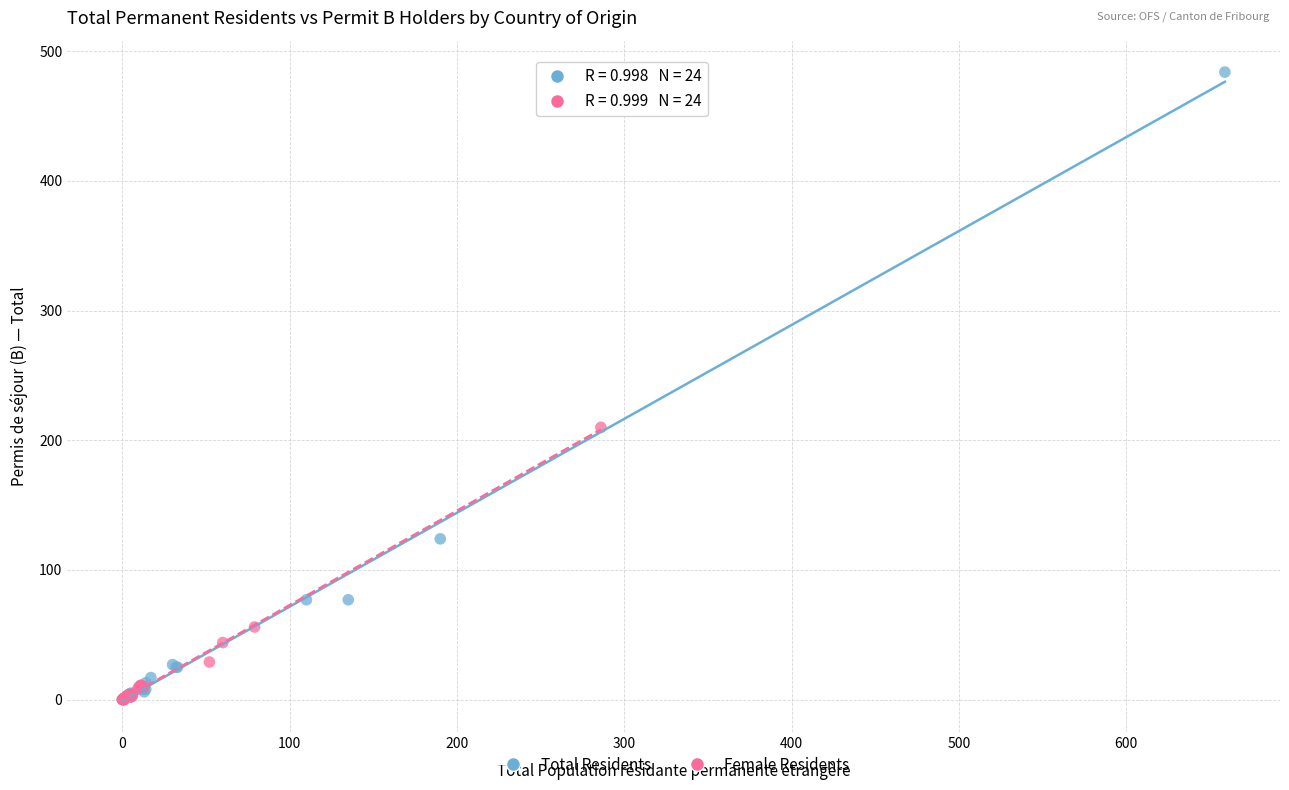

Which series reaches the maximum Y coordinate?

Total Residents